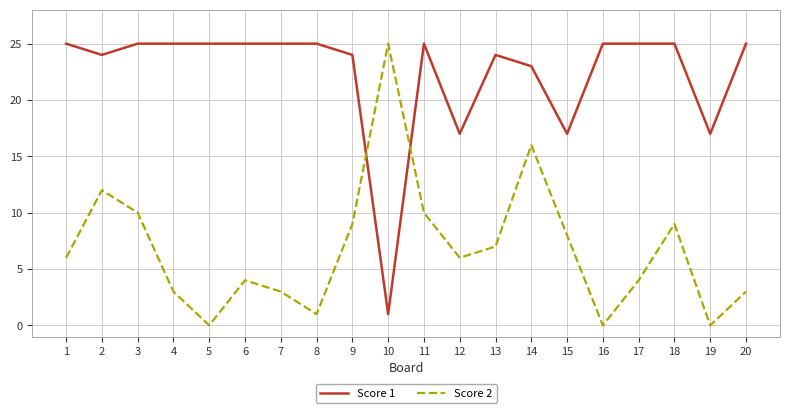

What is the spread (max minus min) of values at 5?

25